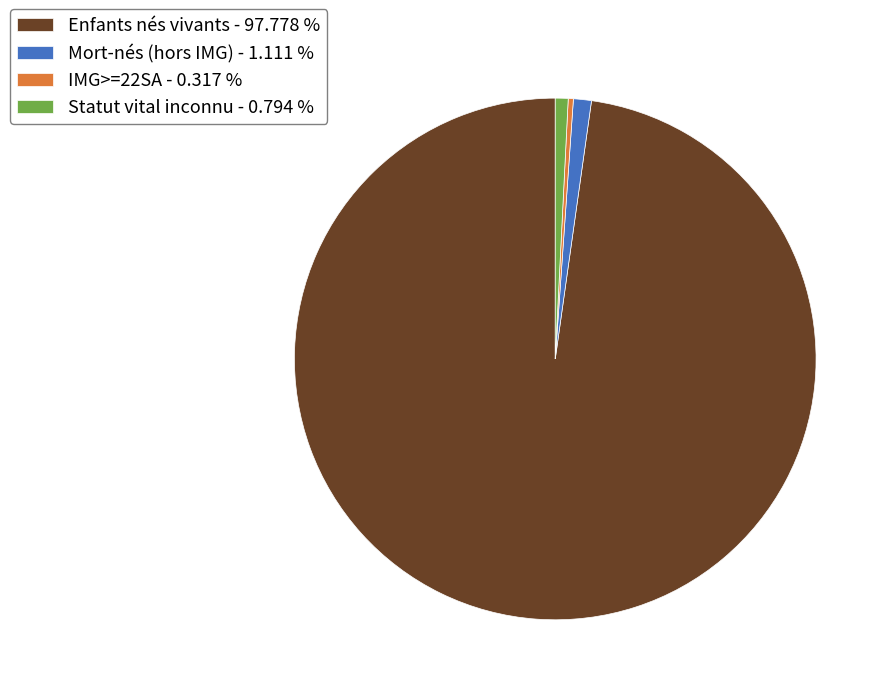

What is the ratio of the value at IMG>=22SA - 0.317 % to the value at Statut vital inconnu - 0.794 %?

0.4